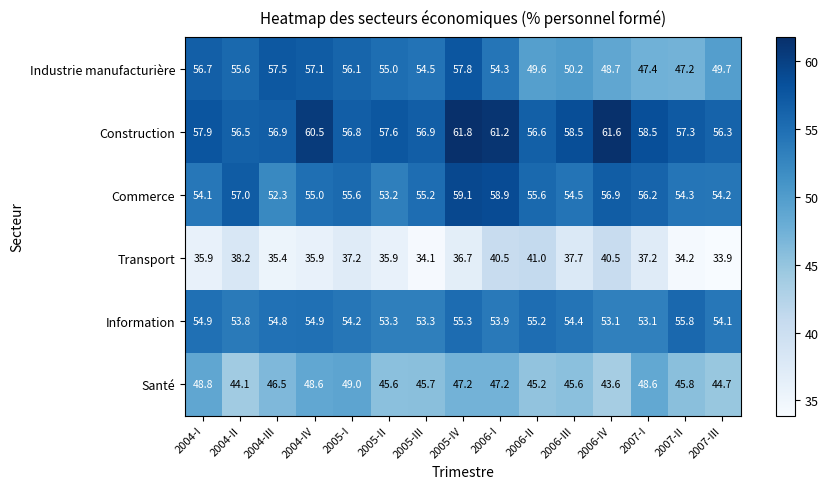

Which series has the widest spread of values?

Industrie manufacturière